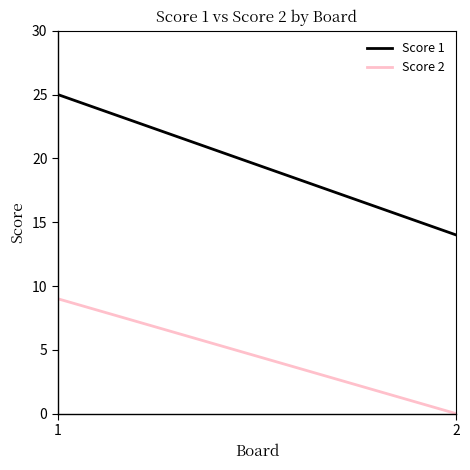

Reading right to left, list all the values displayed in this chart.

Score 1: 14	25
Score 2: 0	9